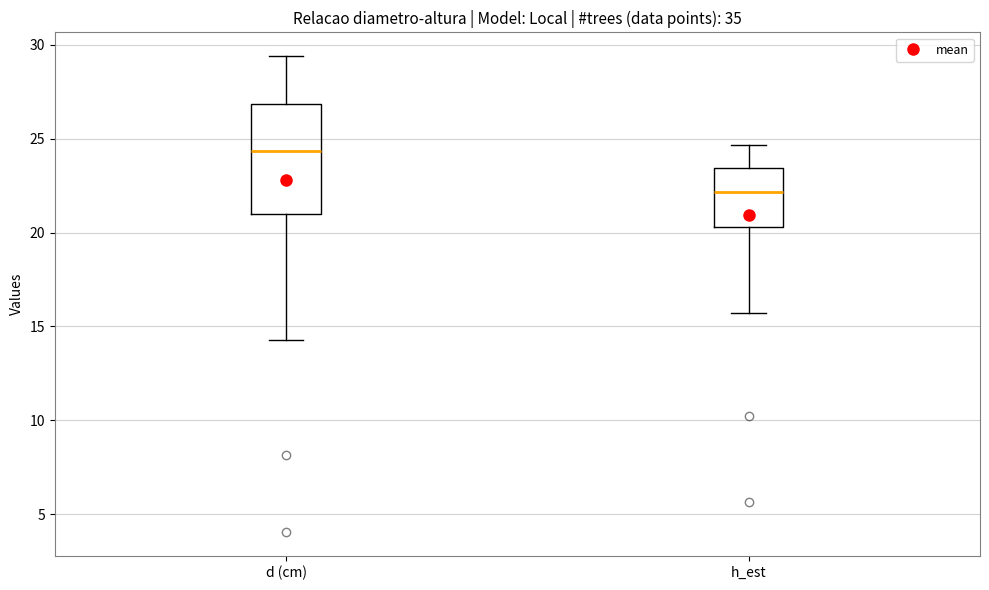

Reading left to right, transcribe this box plot: for each box, give where its median line is, the range the box spans, and where its two whiskers end, as read against the y-axis. The values are not printed on the chart, so give them approximately, as read against the axis.

d (cm): median 24.5, box 21.0 to 27.0, whiskers 14.5 to 29.5
h_est: median 22.0, box 20.5 to 23.5, whiskers 15.5 to 24.5